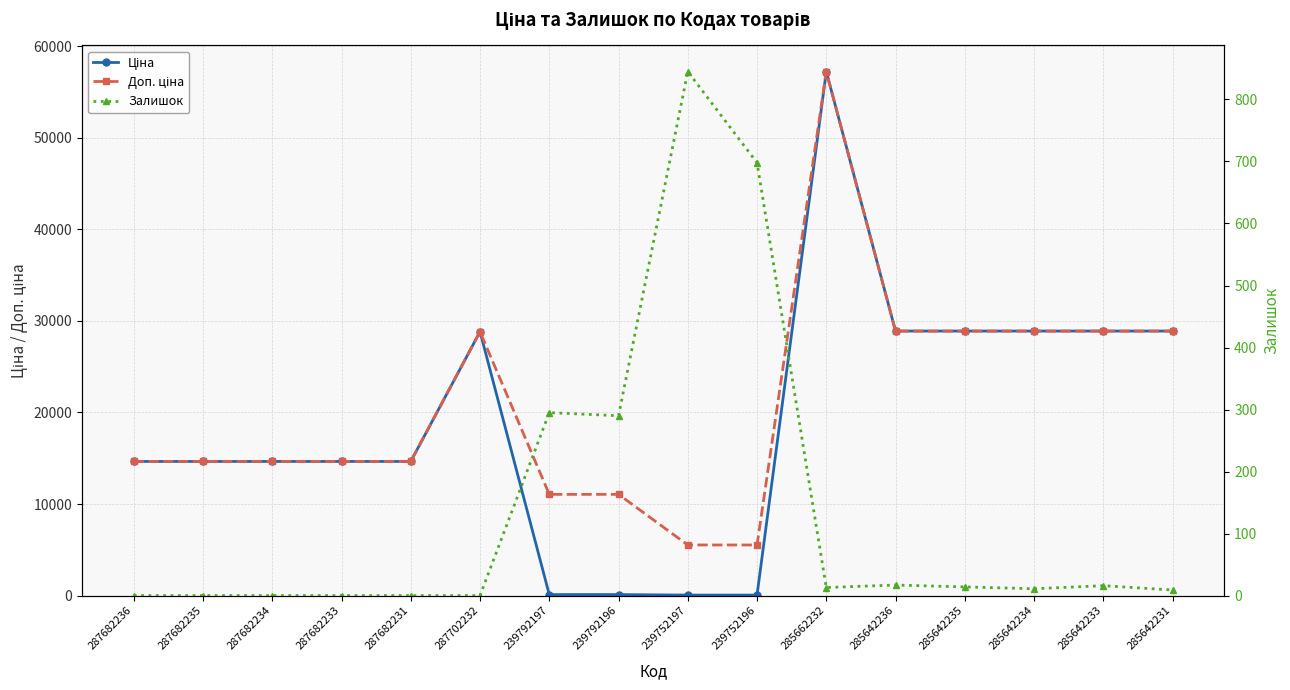

Reading right to left, transcribe all the data shown in this chart.

Ціна: 28890.3	28890.3	28890.3	28890.3	28890.3	57235.5	55.3	55.3	110.5	110.5	28821.8	14649.6	14649.6	14649.6	14649.6	14649.6
Доп. ціна: 28890.3	28890.3	28890.3	28890.3	28890.3	57235.5	5528.0	5528.0	11055.0	11055.0	28821.8	14649.6	14649.6	14649.6	14649.6	14649.6
Залишок: 9.0	16.0	11.0	14.0	17.0	13.0	698.0	845.0	290.0	295.0	0.0	0.0	0.0	0.0	0.0	0.0